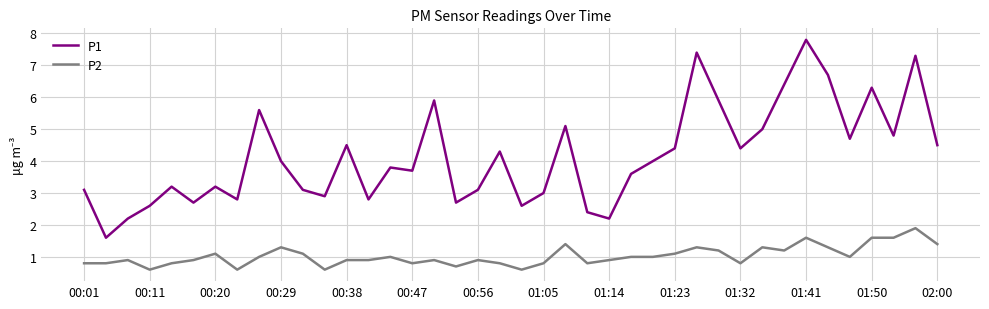

List the series in order of their overall mean, lowest first.

P2, P1